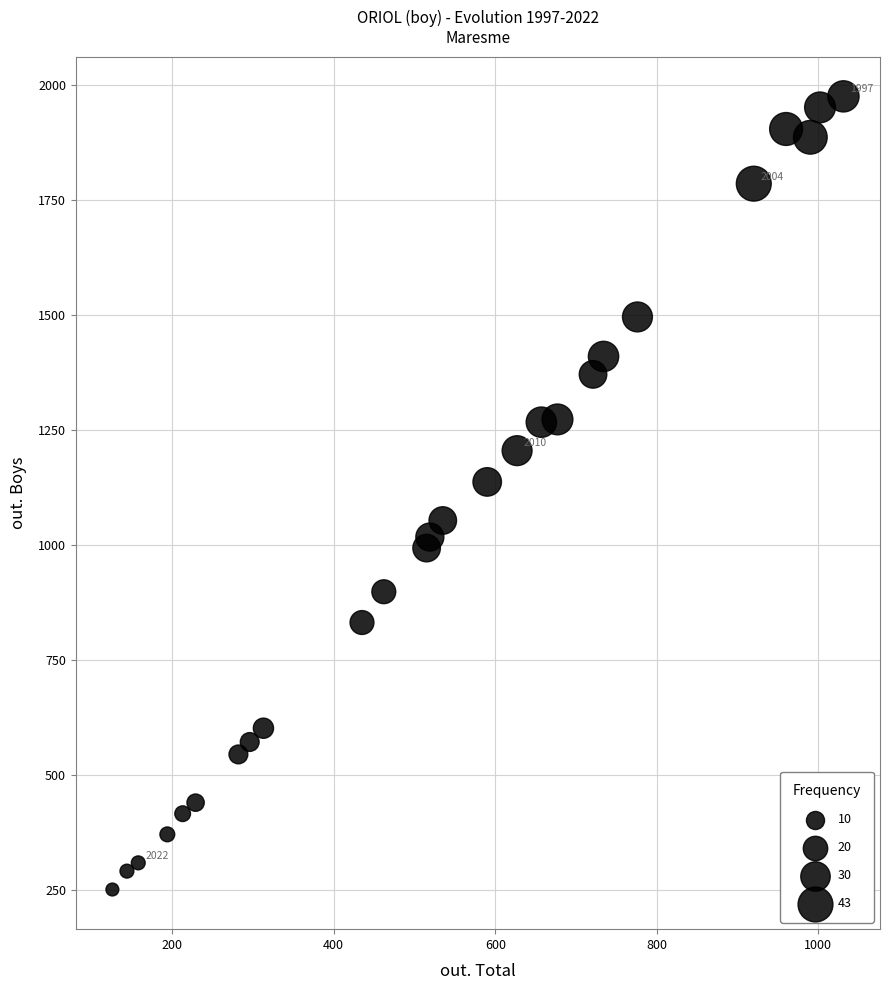

What Y value in the scatter plot is closest to 1113?

1137